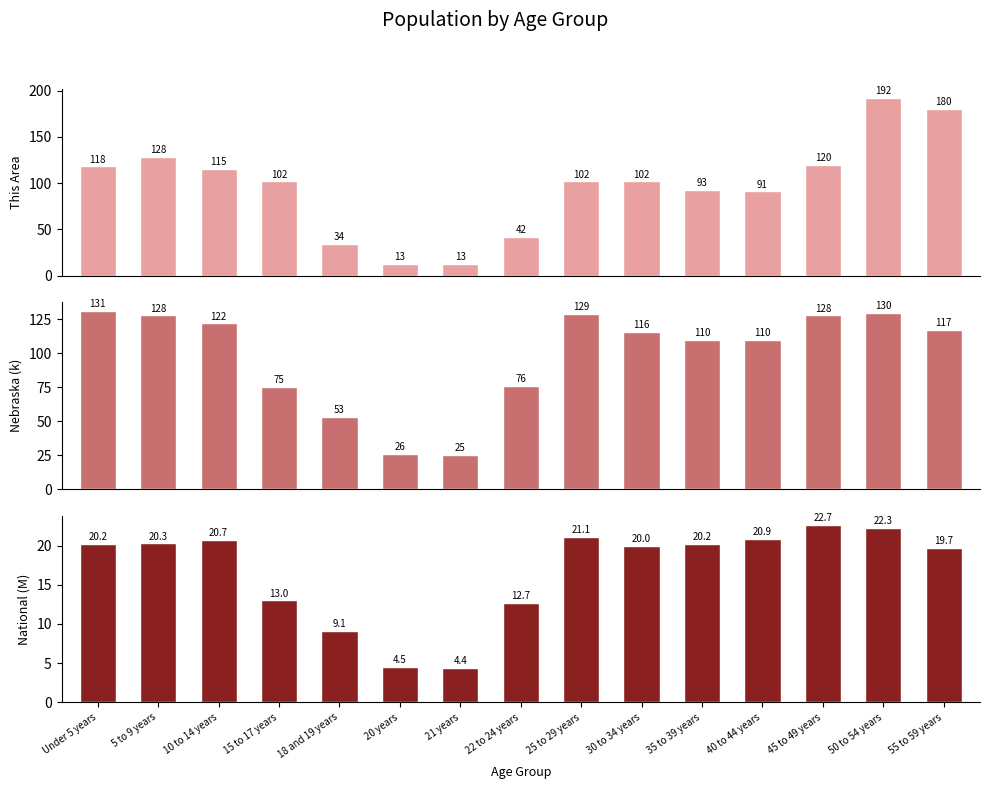

What is the label of the 14th bar from the left?

50 to 54 years